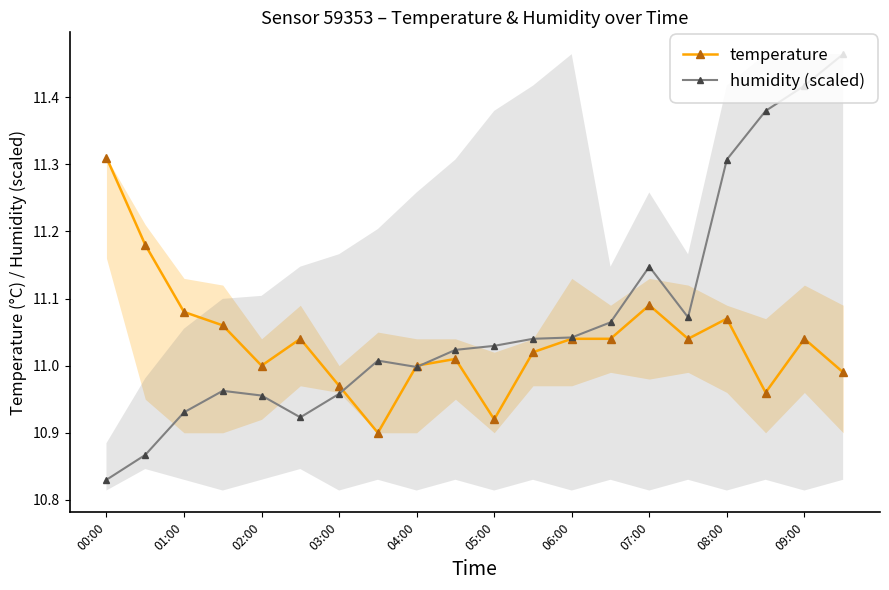

In temperature, how many points are lower than both neighbors (excluding endpoints)?

5